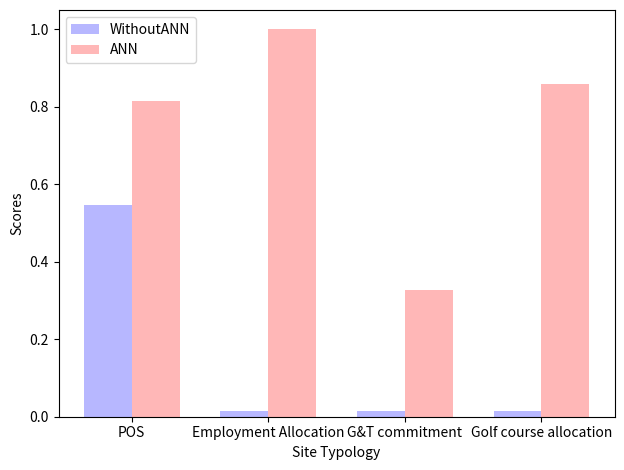

How many groups of bars are there?

4